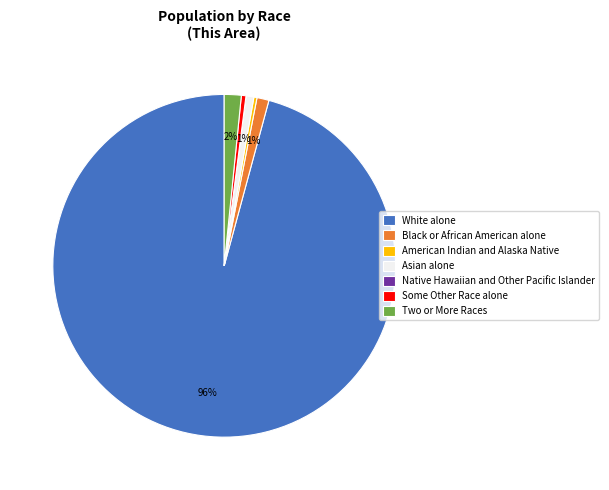

Between Two or More Races and American Indian and Alaska Native, which is larger?

Two or More Races